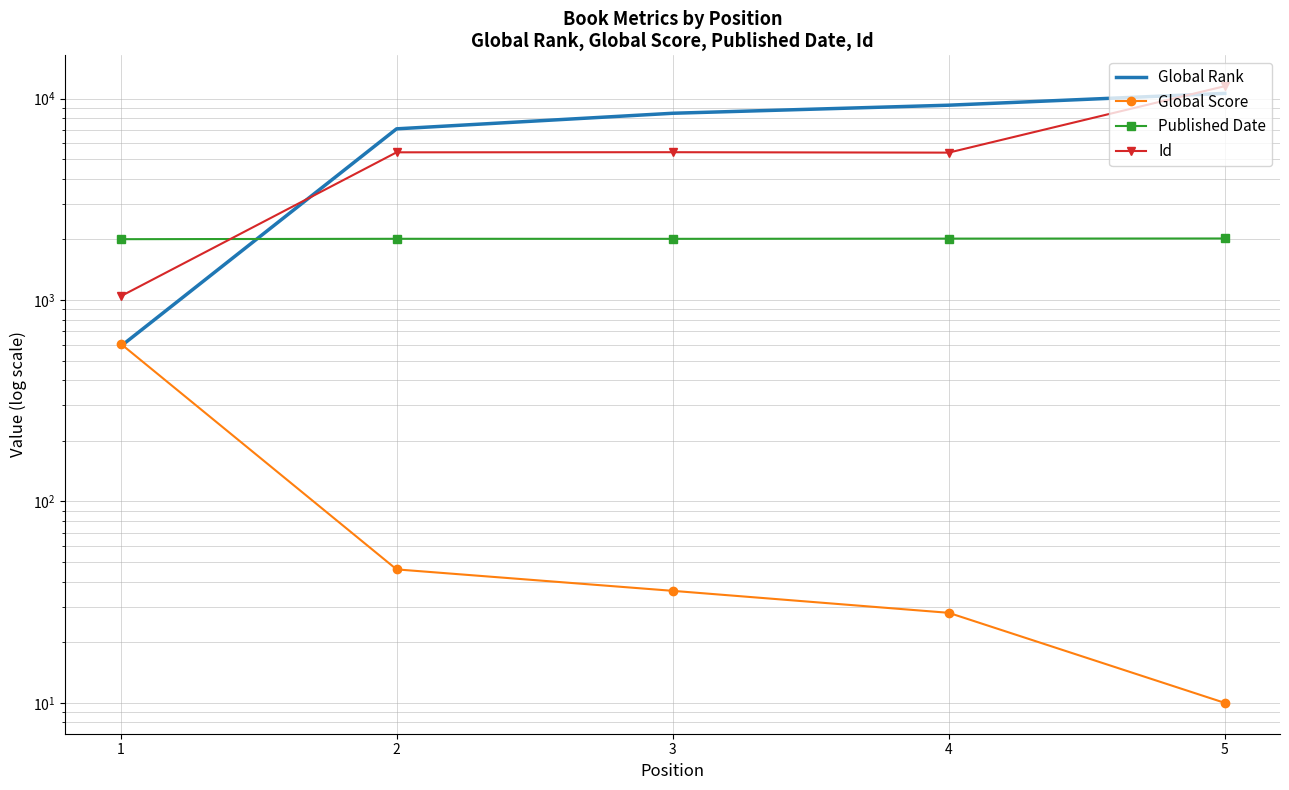

Count the number of categories in the chart.

5